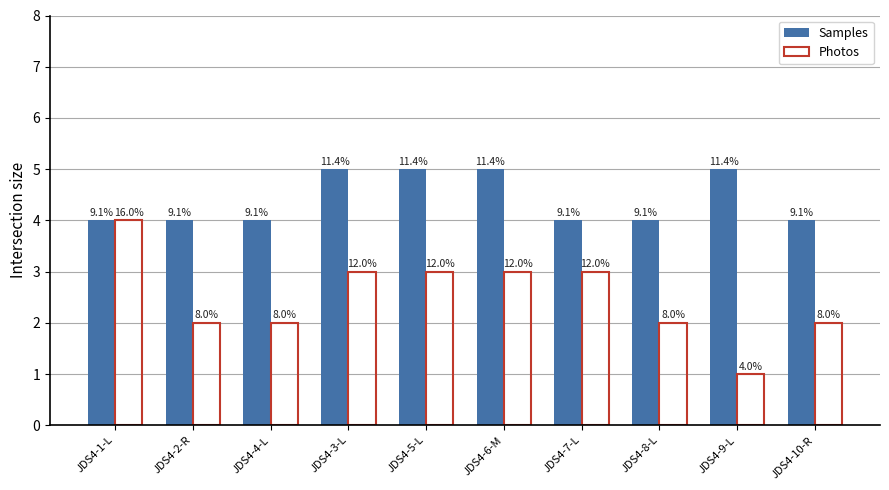

What is the approximate value of Photos at JDS4-6-M?

3